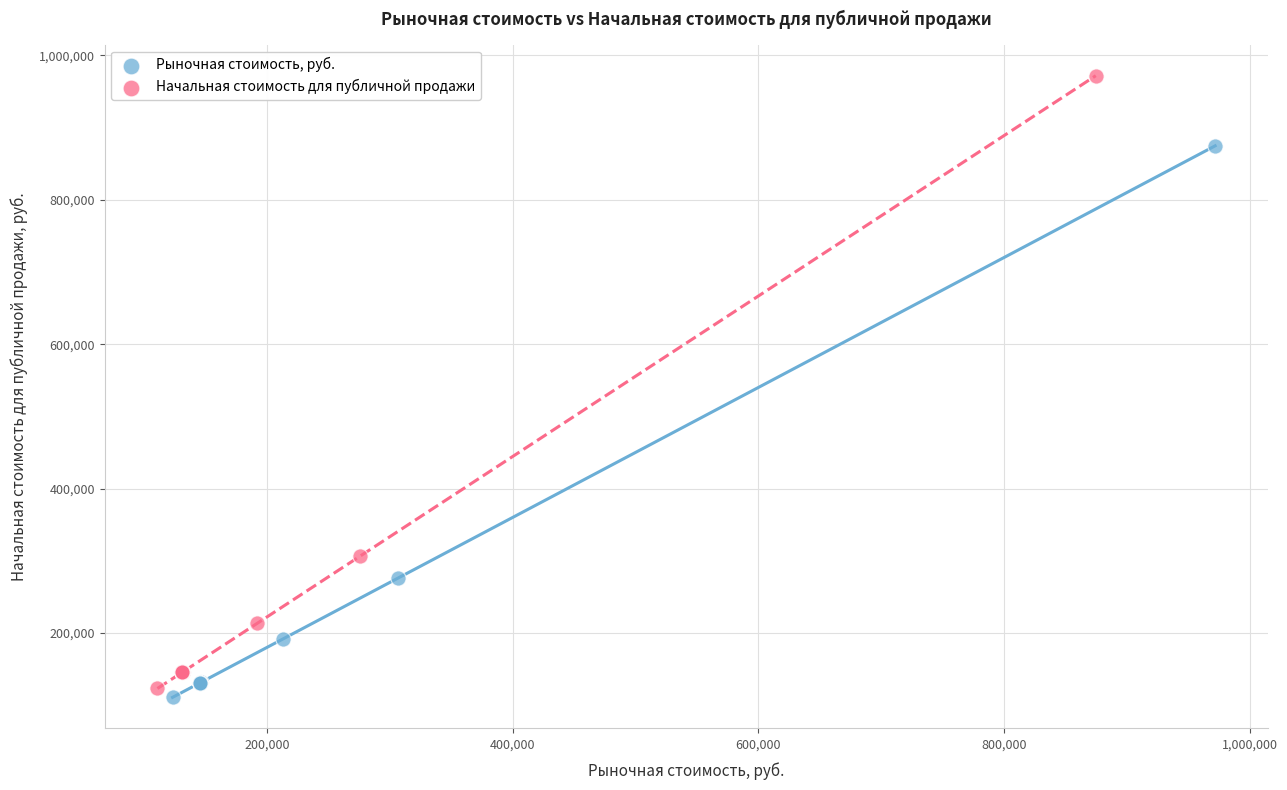

Which series has the widest spread of Y values?

Начальная стоимость для публичной продажи